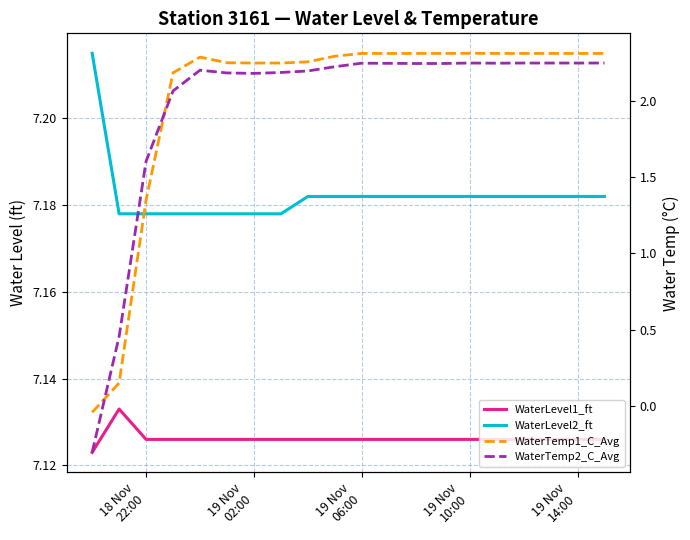

How many series are shown in this chart?

4